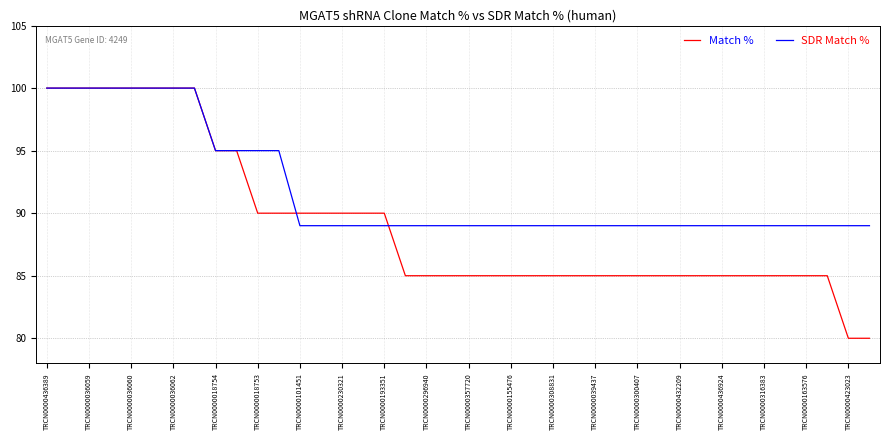

Which series has the widest spread of values?

Match %